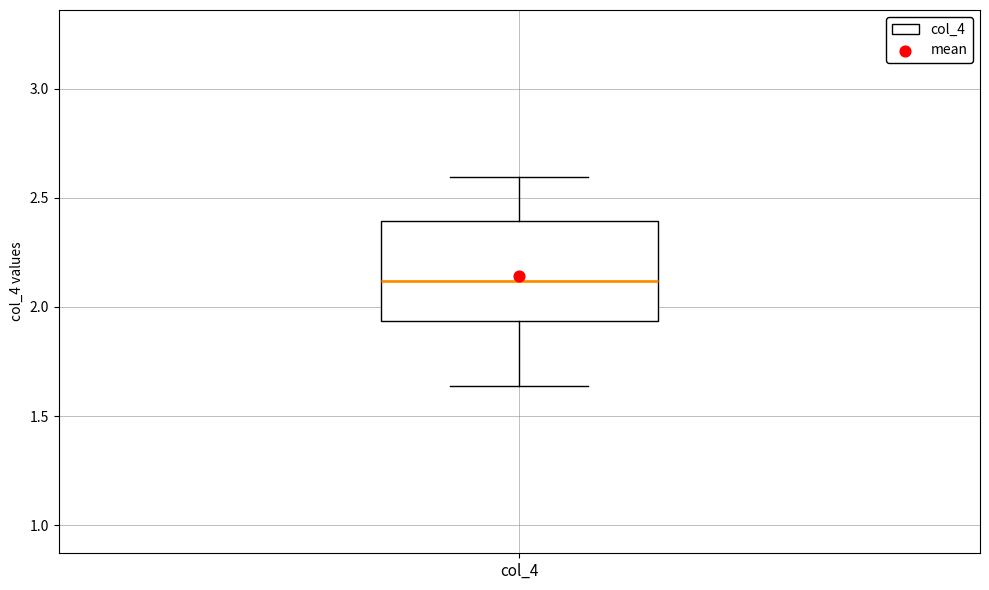

Where is the lower edge of the box for col_4 on the y-axis? The values are not printed on the chart, so give them approximately, as read against the axis.

1.95